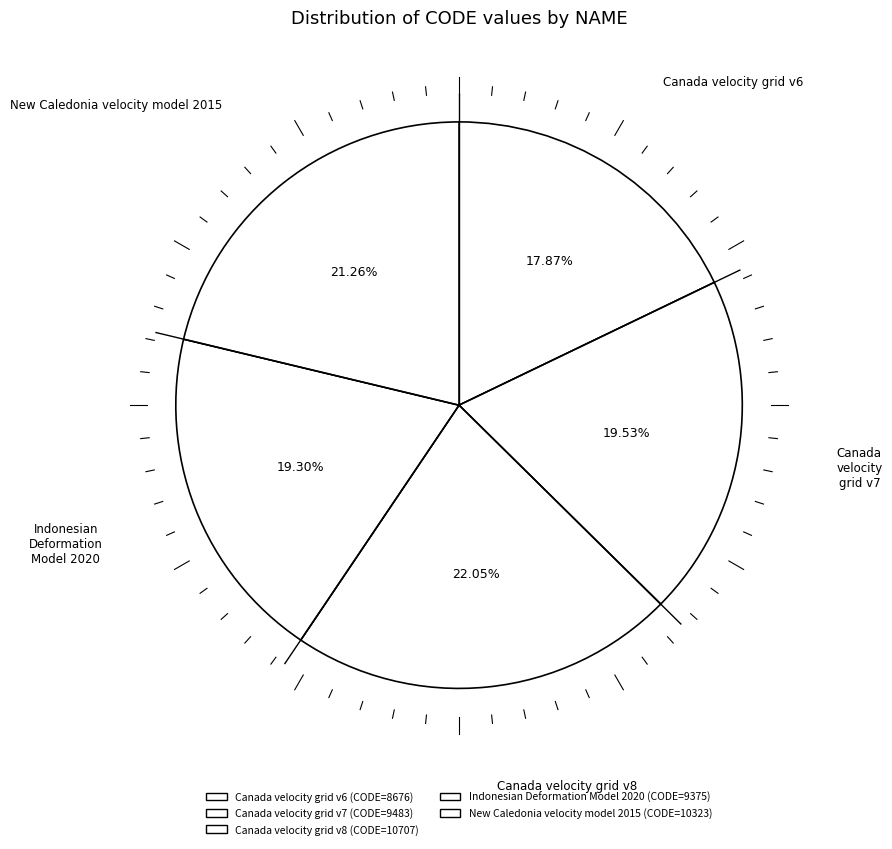

To the nearest percent, what percentage of the pie is New Caledonia velocity model 2015?

21%